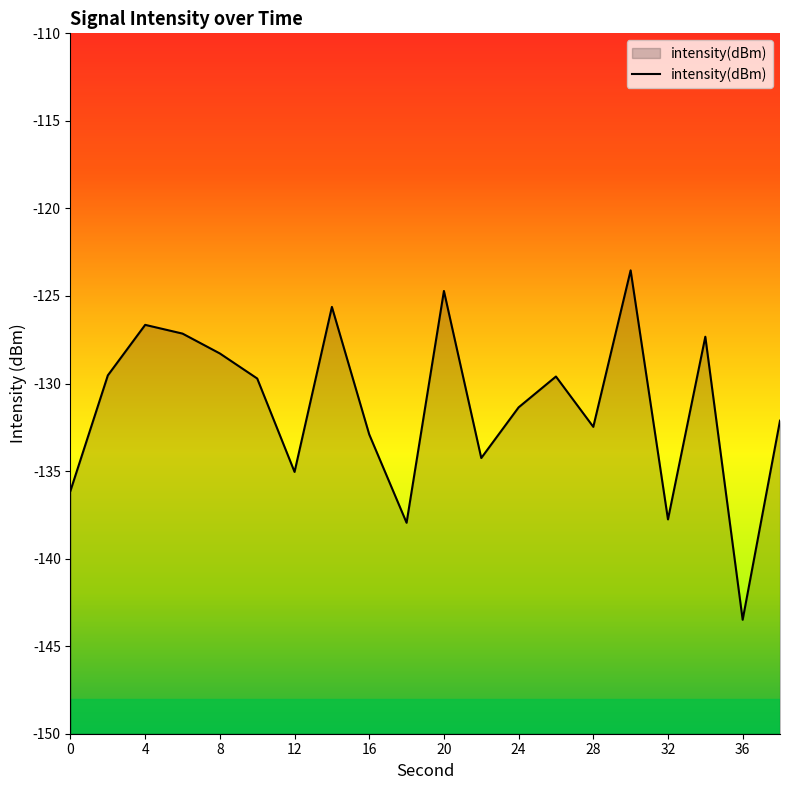

Where does the data first go above -129?

4